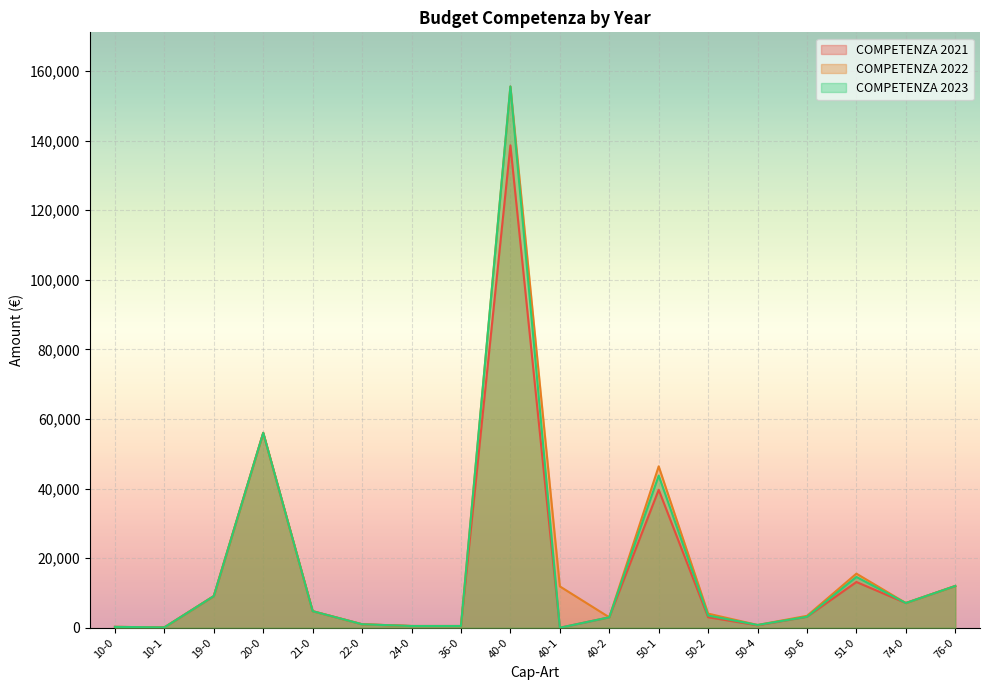

Where is the first local minimum for COMPETENZA 2021?

10-1